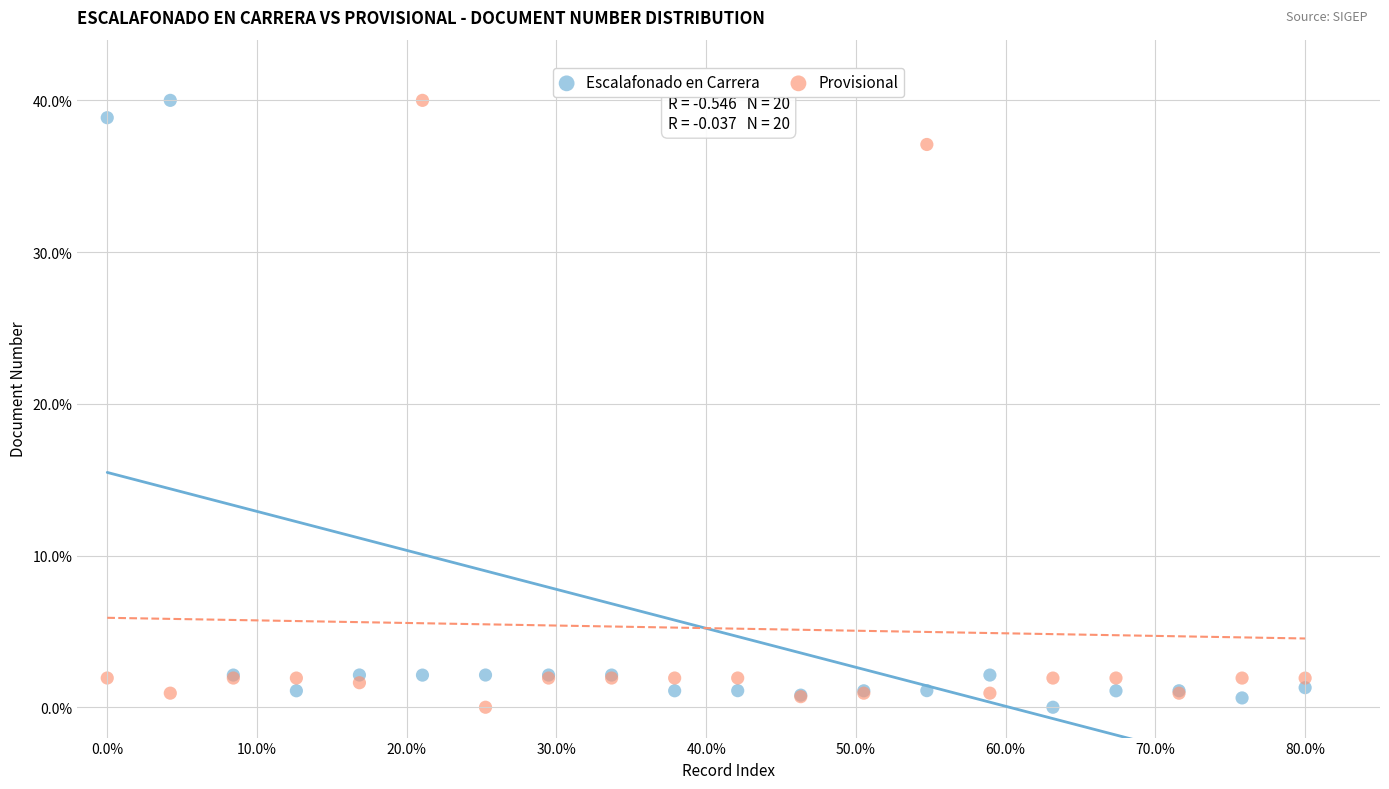

What are all the series names shown in the legend?

Escalafonado en Carrera, Provisional